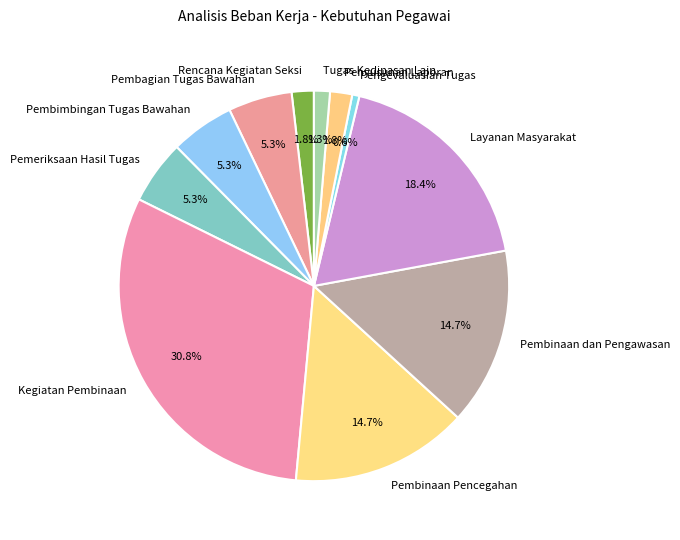

Do Penyusunan Laporan and Pemeriksaan Hasil Tugas together represent more than half of the pie?

No